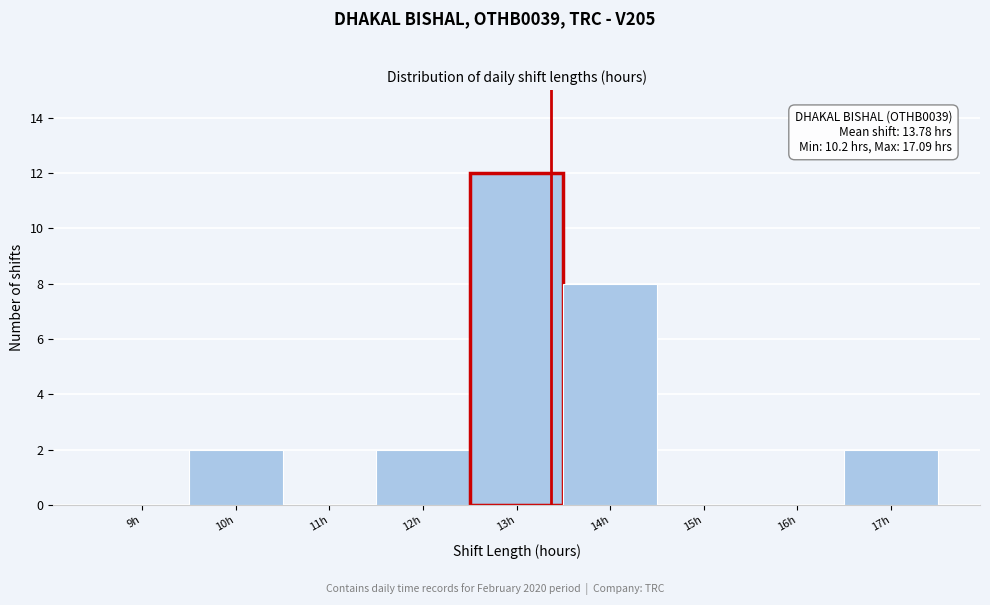

Reading left to right, extract all data points from this chart.

9h=0	10h=2	11h=0	12h=2	13h=12	14h=8	15h=0	16h=0	17h=2